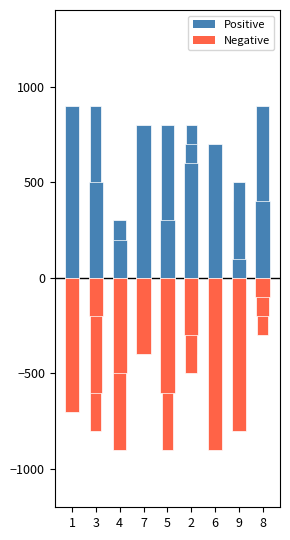

At which category does the chart reach its peak across all series?

1